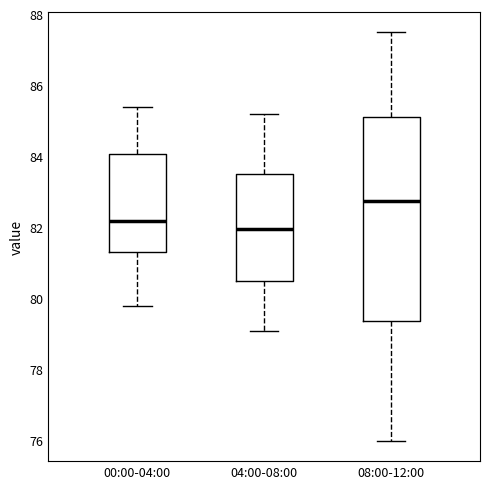

Which box has the lowest median line?

04:00-08:00